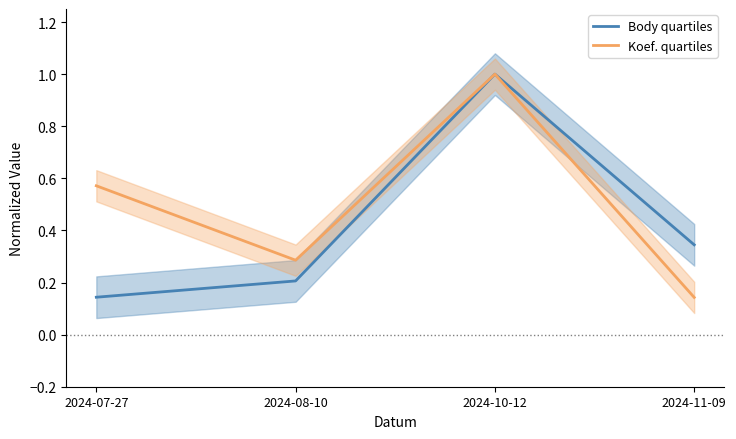

What are all the series names shown in the legend?

Body quartiles, Koef. quartiles